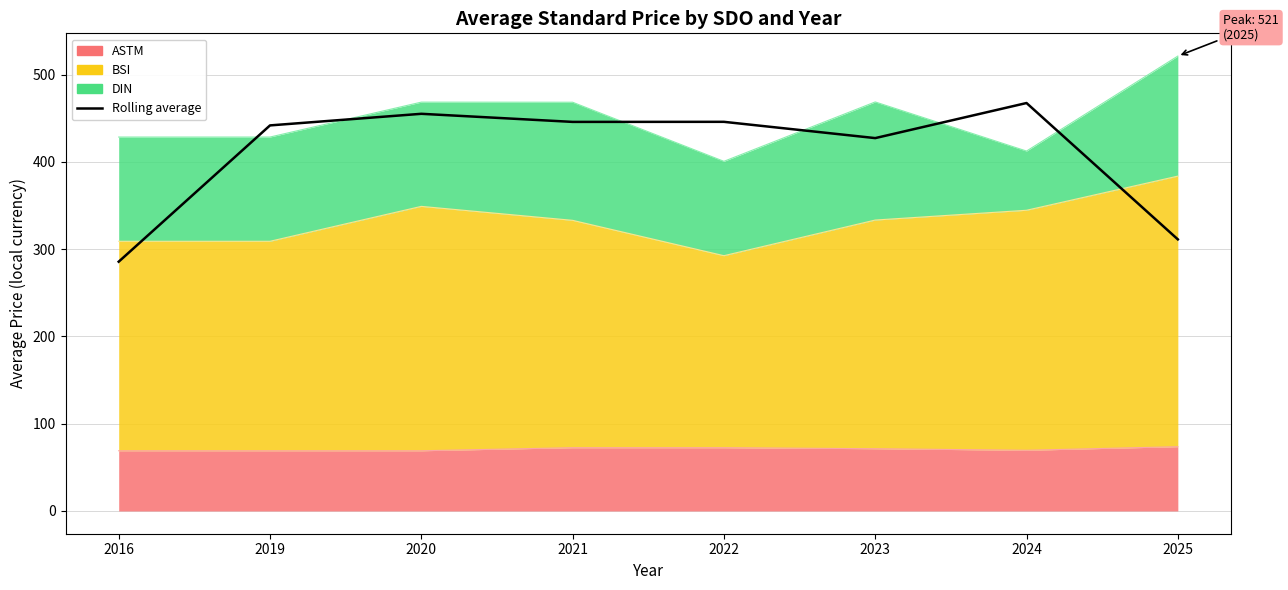

Read the value at 2019.

441.8